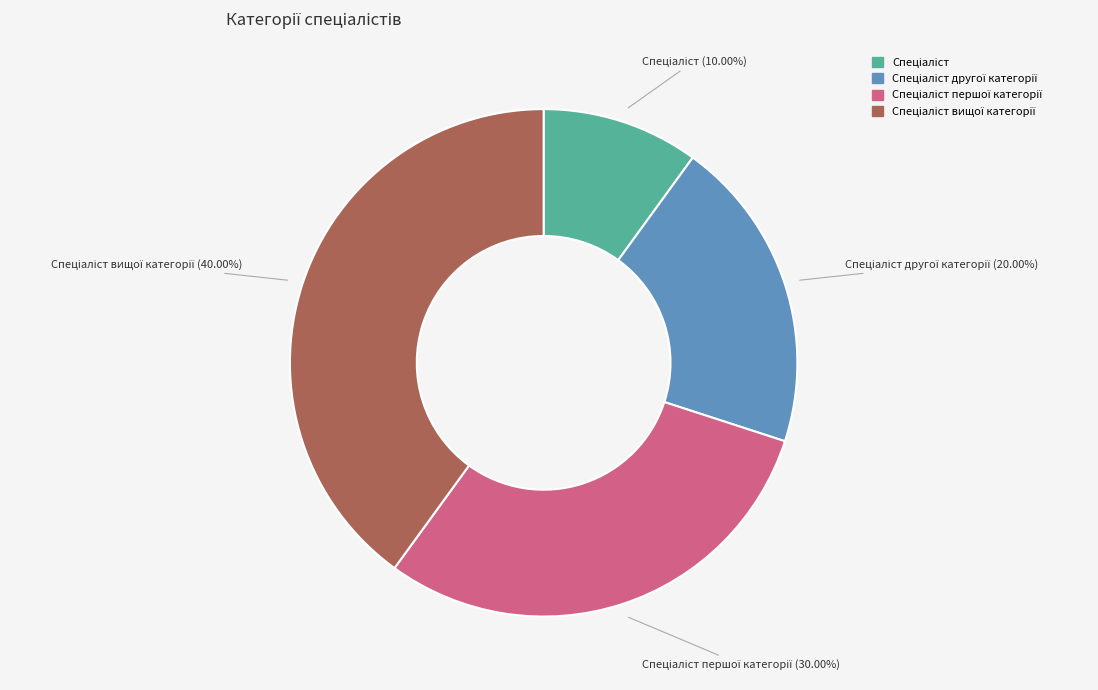

Is there a majority slice in this chart?

No